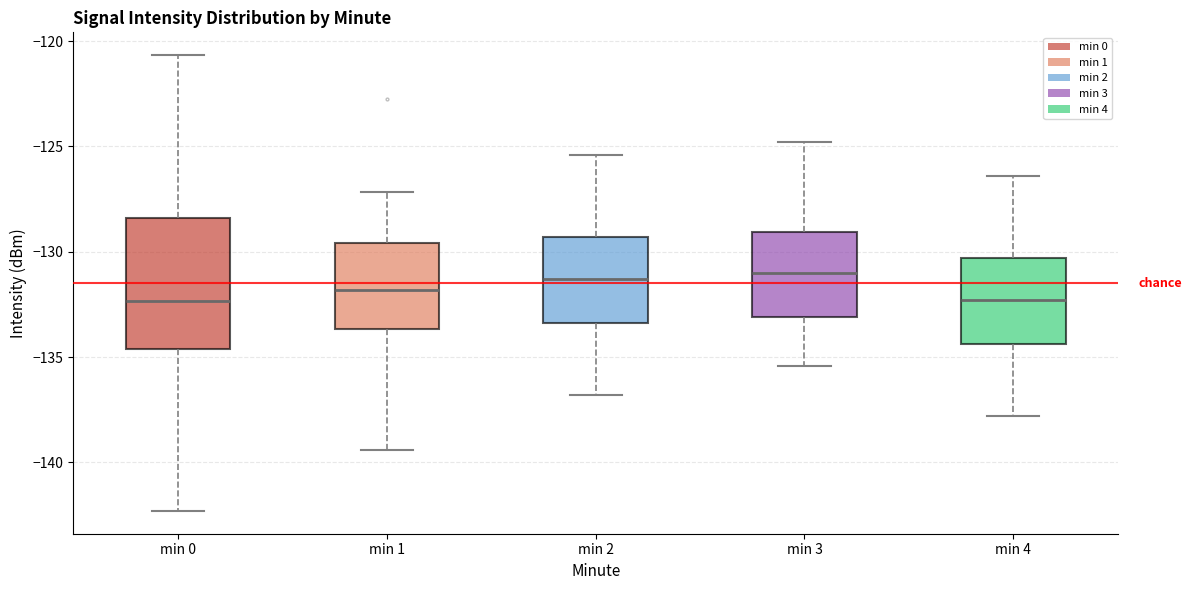

Where is the upper edge of the box for min 1 on the y-axis? The values are not printed on the chart, so give them approximately, as read against the axis.

-129.5